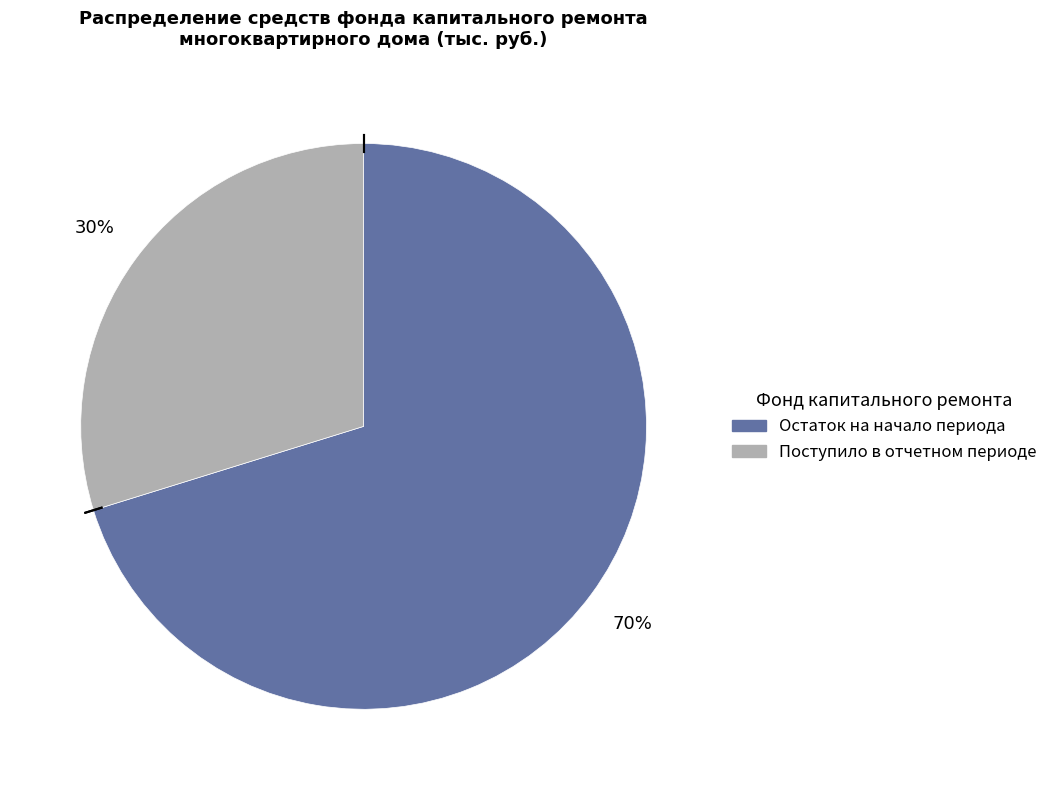

Count the number of slices in the pie.

2